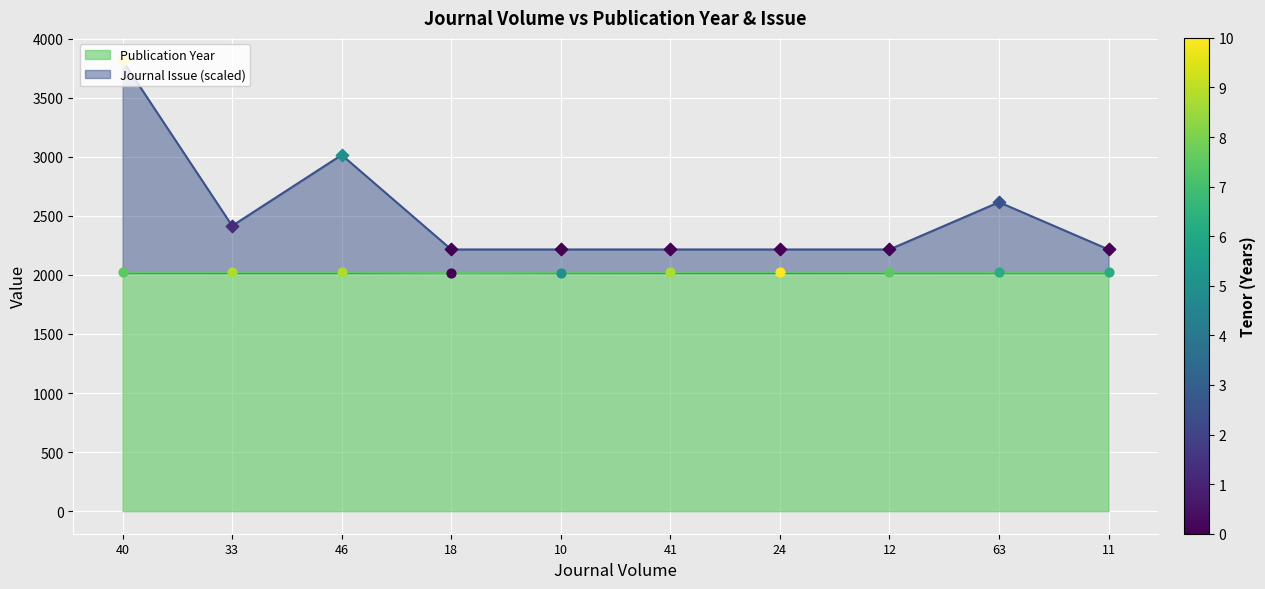

Which series reaches the maximum Y coordinate?

Journal Issue